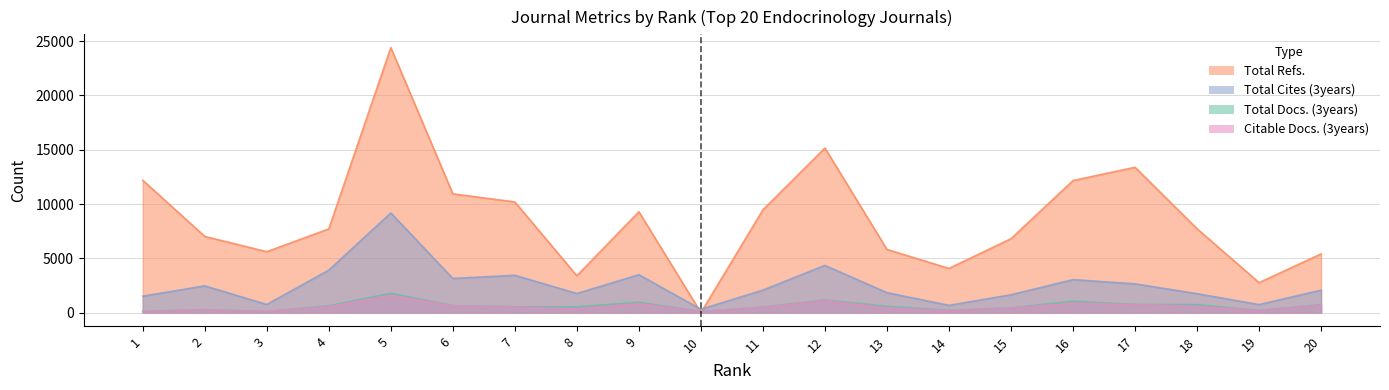

At 2, list the series in order from largest to smallest.

Total Refs., Total Cites (3years), Total Docs. (3years), Citable Docs. (3years)